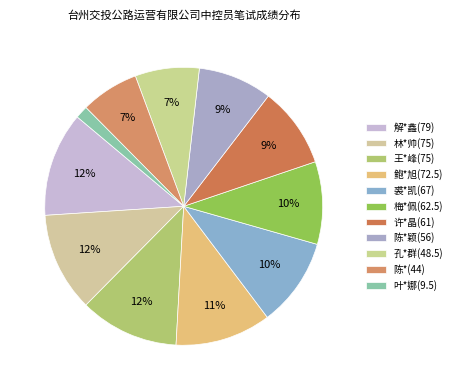

What percentage do 鲍*旭(72.5) and 梅*佩(62.5) together represent?

20.8%